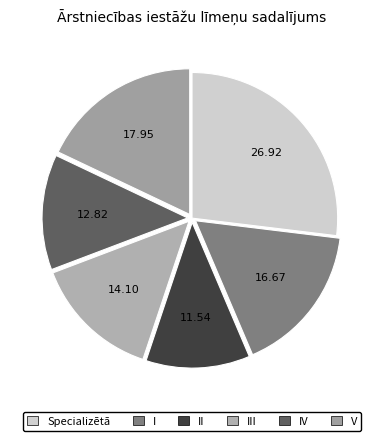

How many slices are in this pie chart?

6